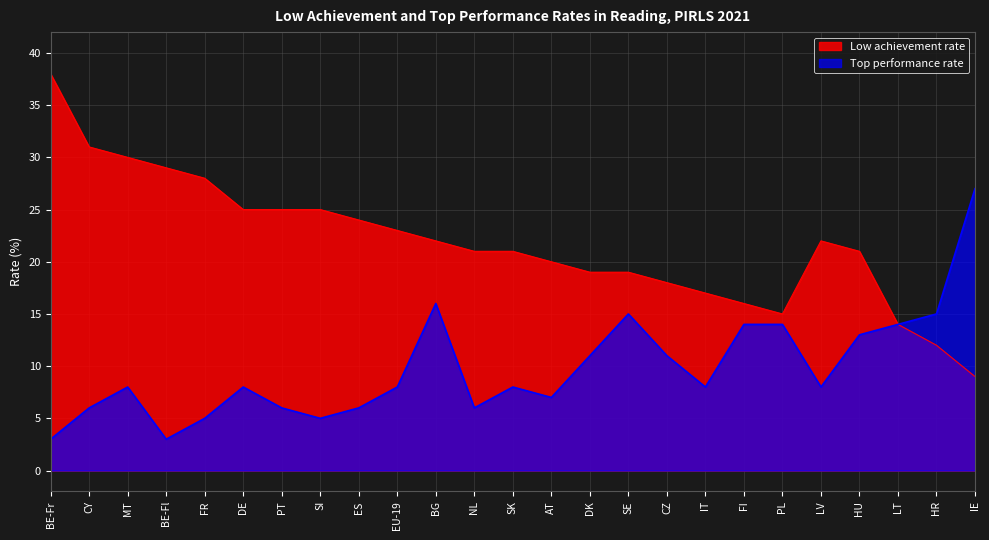

How many interior local peaks does the Low achievement rate series have?

1